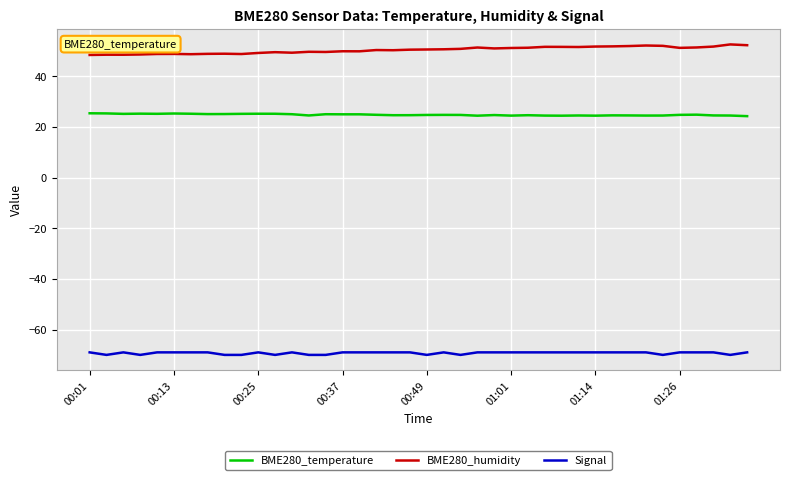

What is the minimum value for BME280_temperature?

24.2